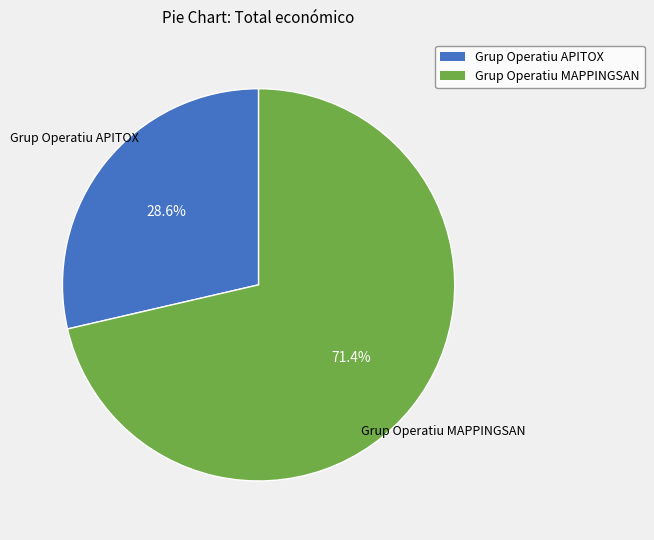

To the nearest percent, what portion does Grup Operatiu APITOX represent?

29%